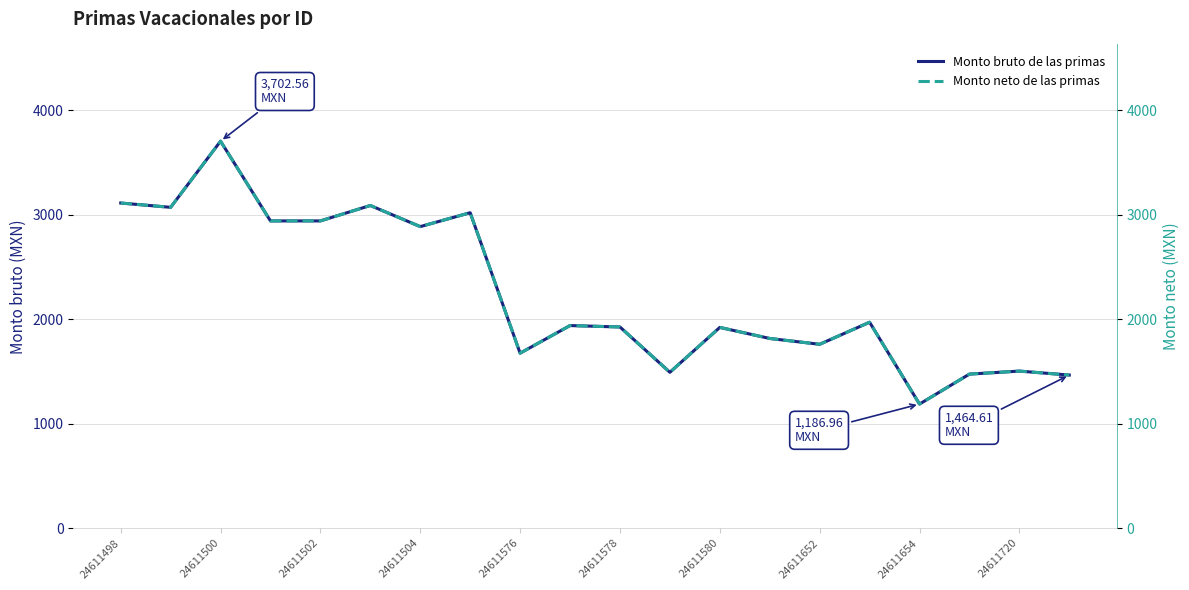

List the series in order of their peak value, highest first.

Monto bruto de las primas, Monto neto de las primas